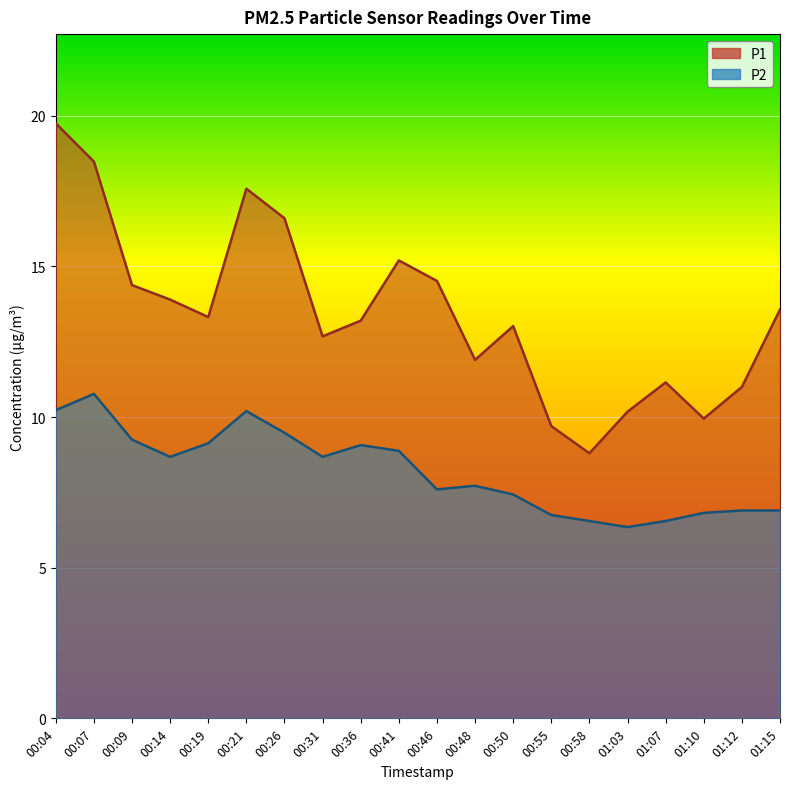

True or false: P2 and P1 cross at least once.

False